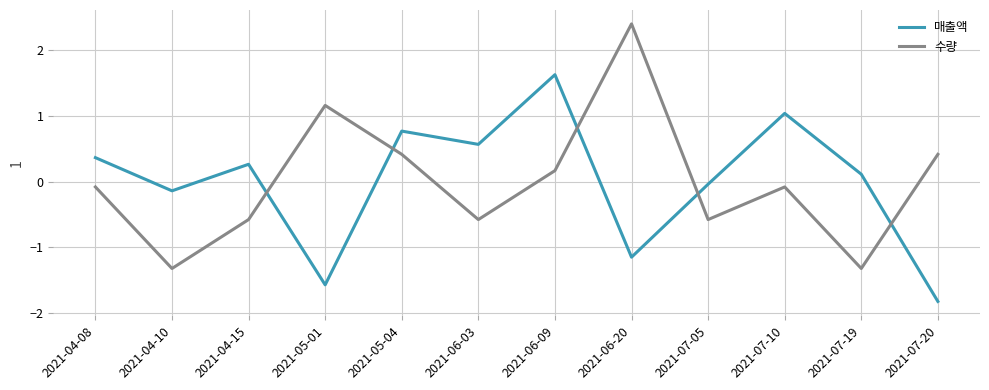

The 수량 series shows 0.7 at 2021-07-20. True or false?

False